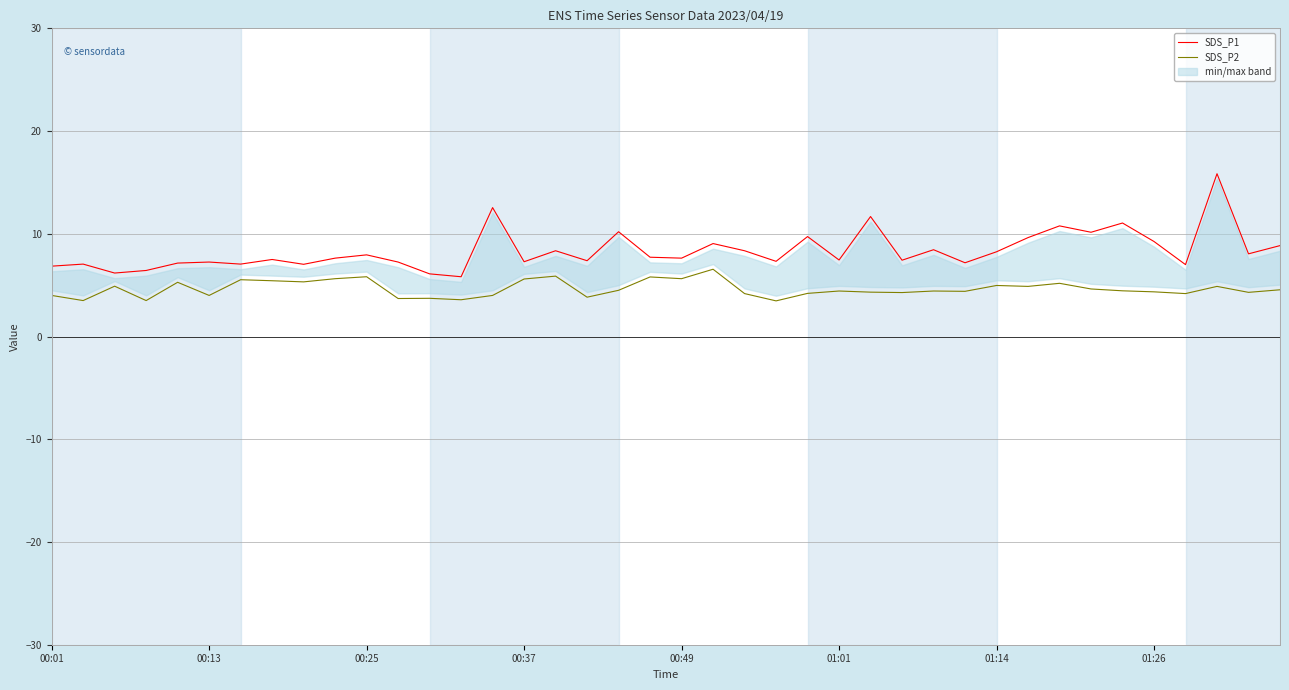

Which series has the widest spread of values?

SDS_P1